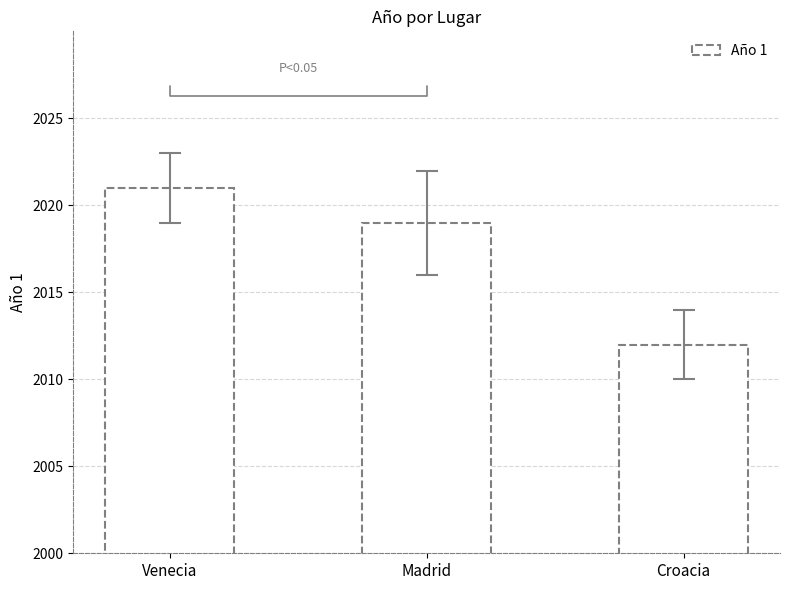

Reading right to left, list all the values displayed in this chart.

Croacia=2012	Madrid=2019	Venecia=2021